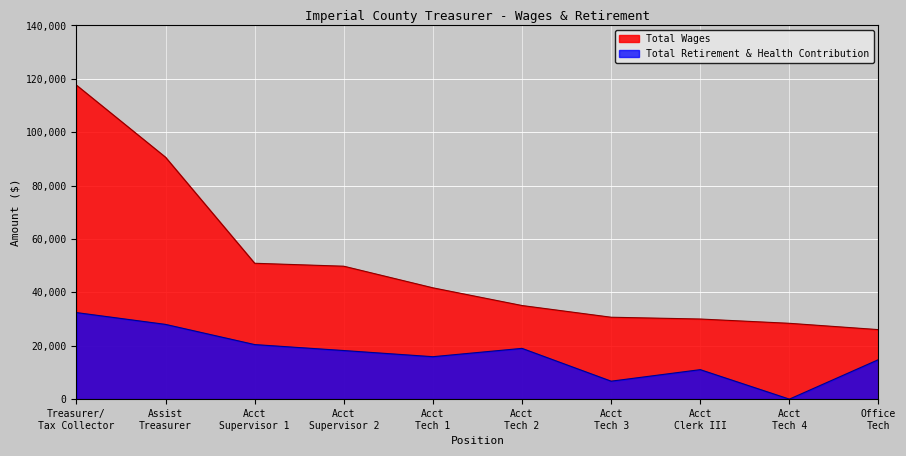

What is the value of the Total Wages point at the 5th from the left?

41701